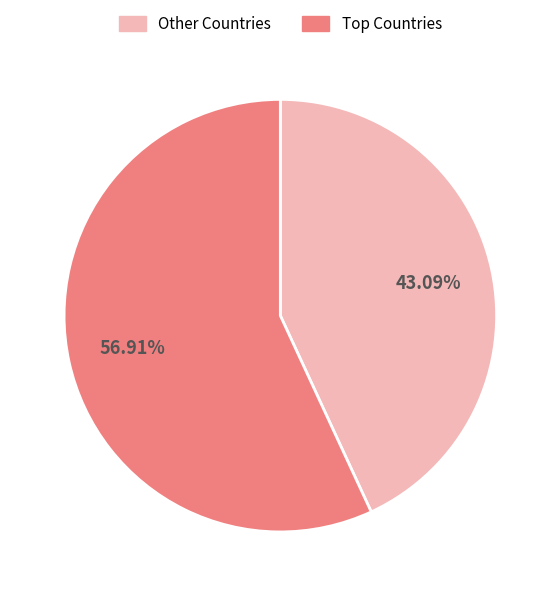

Count the number of slices in the pie.

2